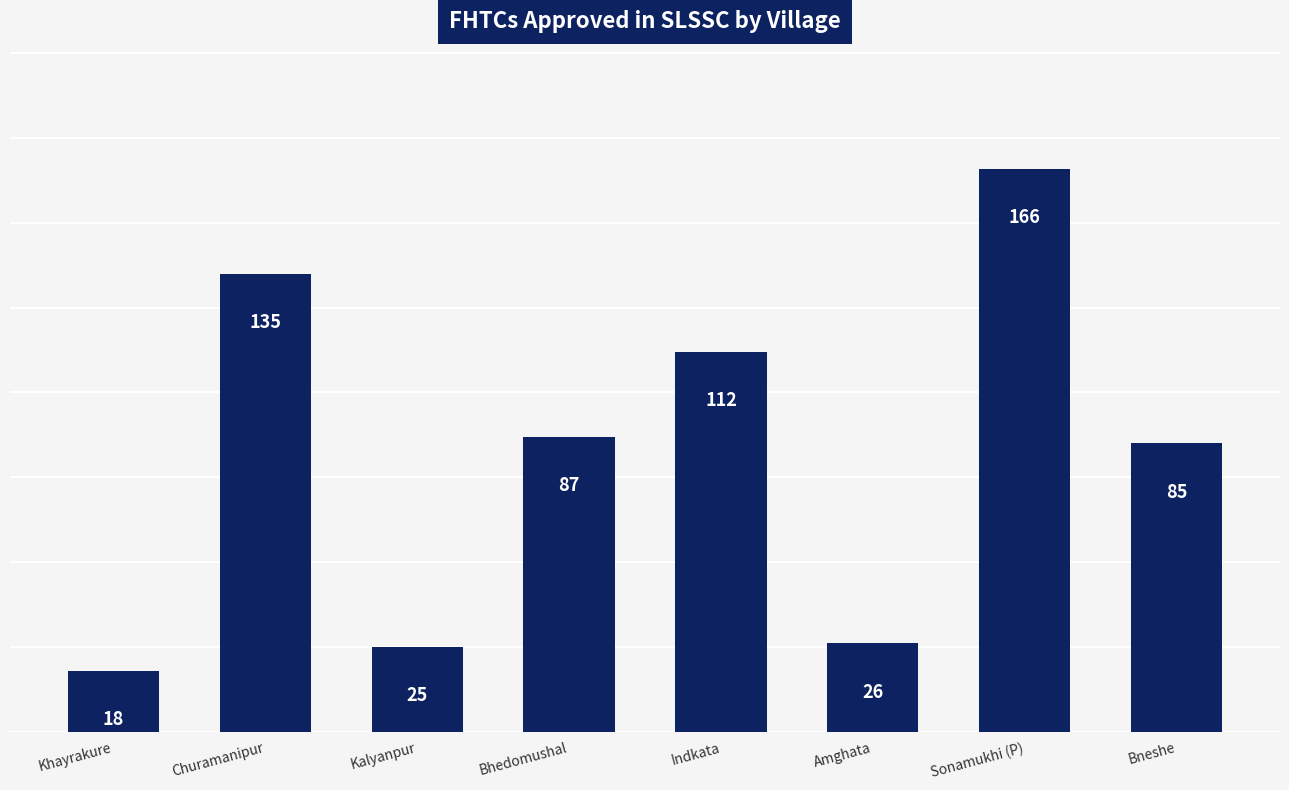

How many bars are there in total?

8